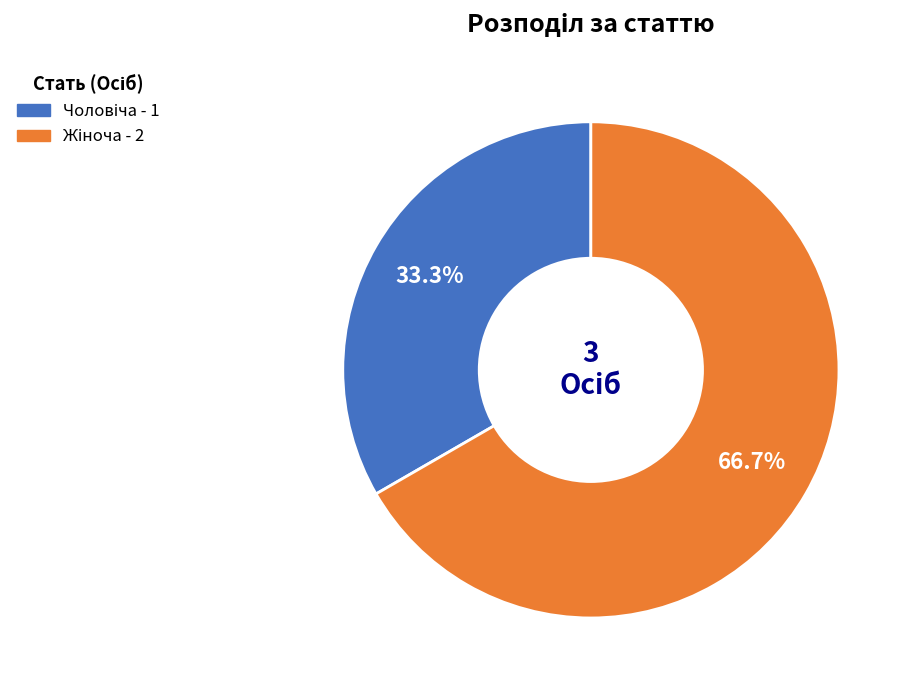

Does any single category account for the majority?

Yes